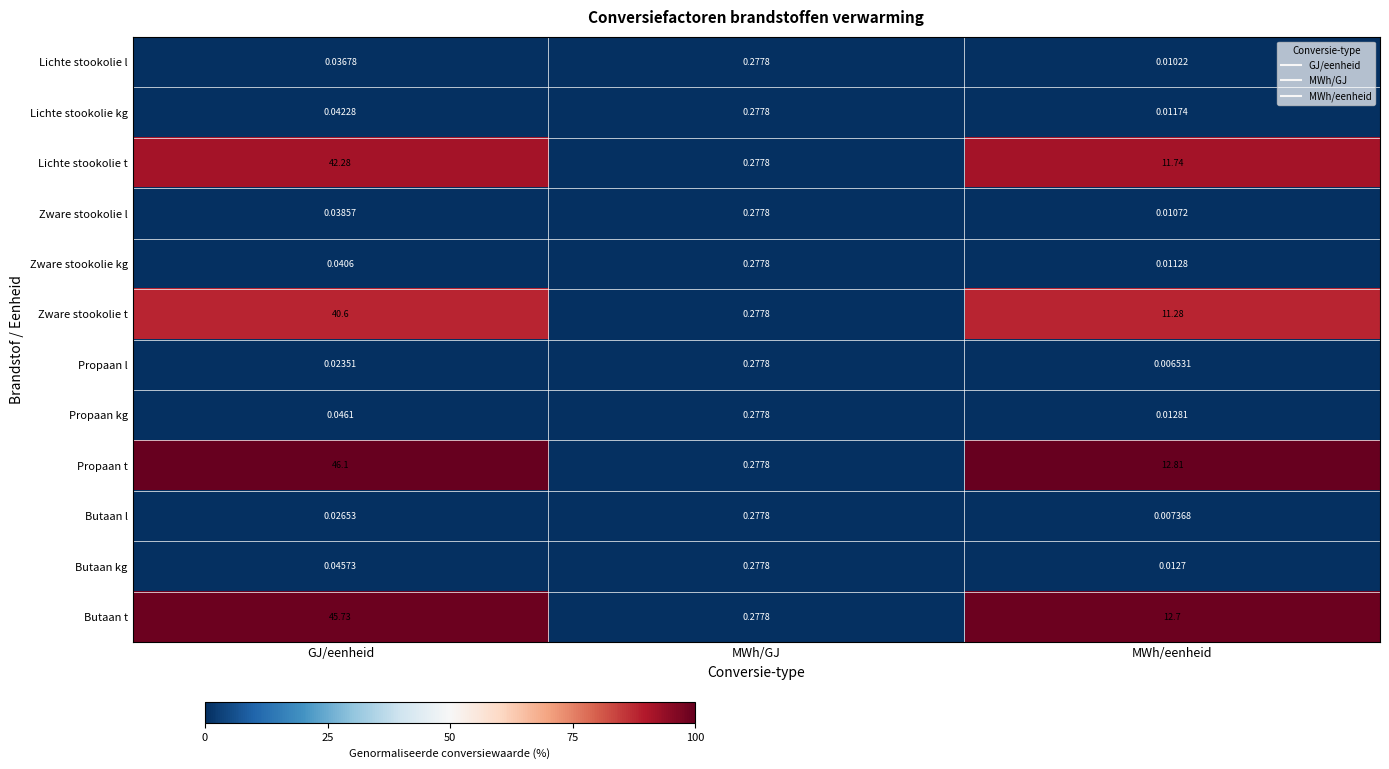

Which series has the largest range (max minus min)?

Propaan t